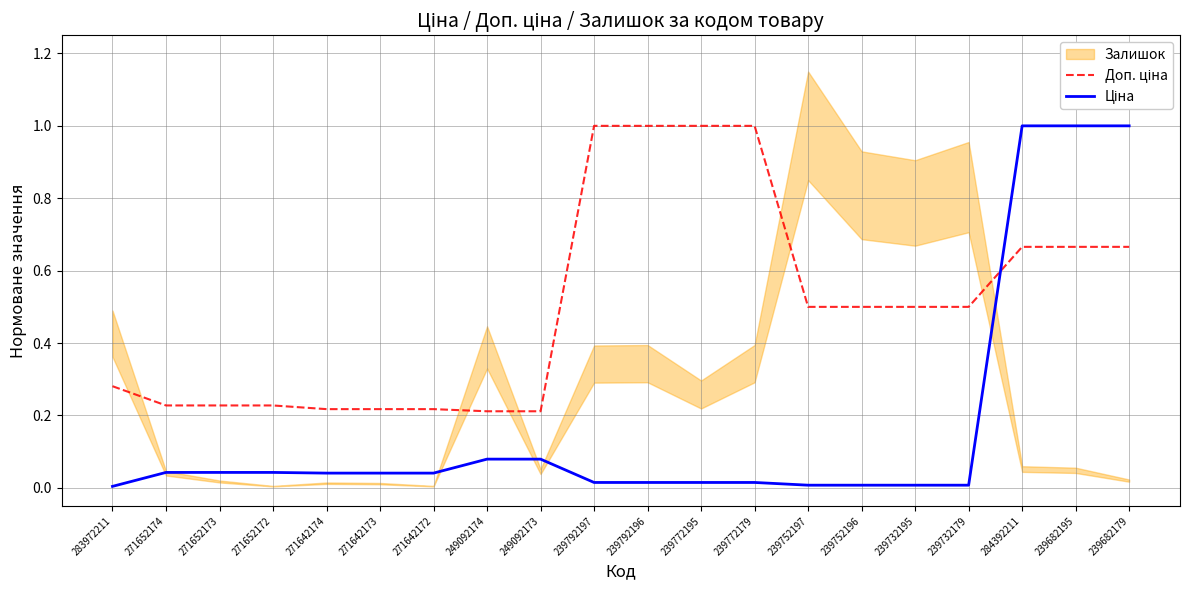

Reading right to left, what are all the values shown in this chart?

Доп. ціна: 0.7	0.7	0.7	0.5	0.5	0.5	0.5	1.0	1.0	1.0	1.0	0.2	0.2	0.2	0.2	0.2	0.2	0.2	0.2	0.3
Ціна: 1.0	1.0	1.0	0.0	0.0	0.0	0.0	0.0	0.0	0.0	0.0	0.1	0.1	0.0	0.0	0.0	0.0	0.0	0.0	0.0